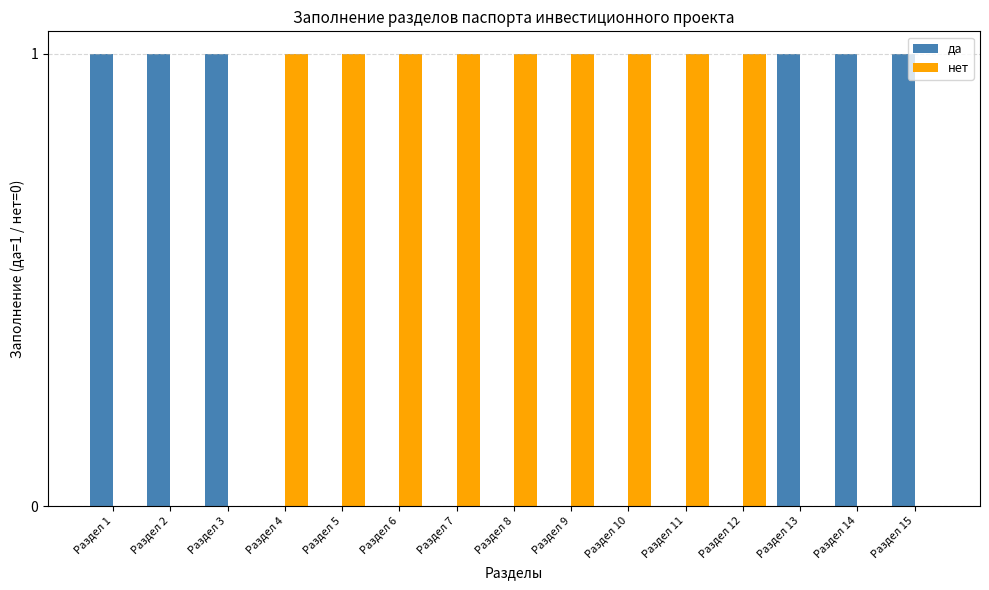

Which series has the largest total across all categories?

нет